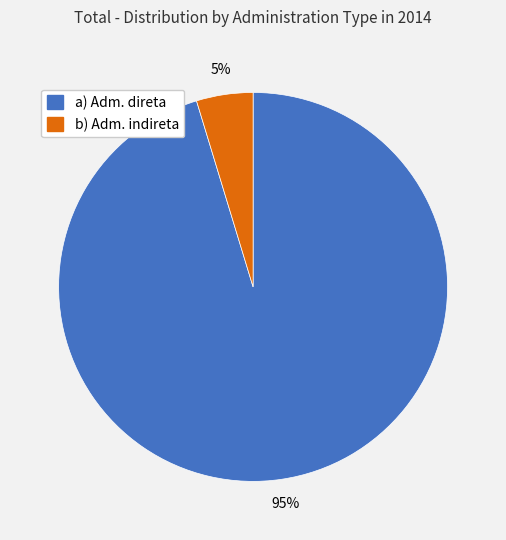

Combined, do a) Adm. direta and b) Adm. indireta account for over 50%?

Yes